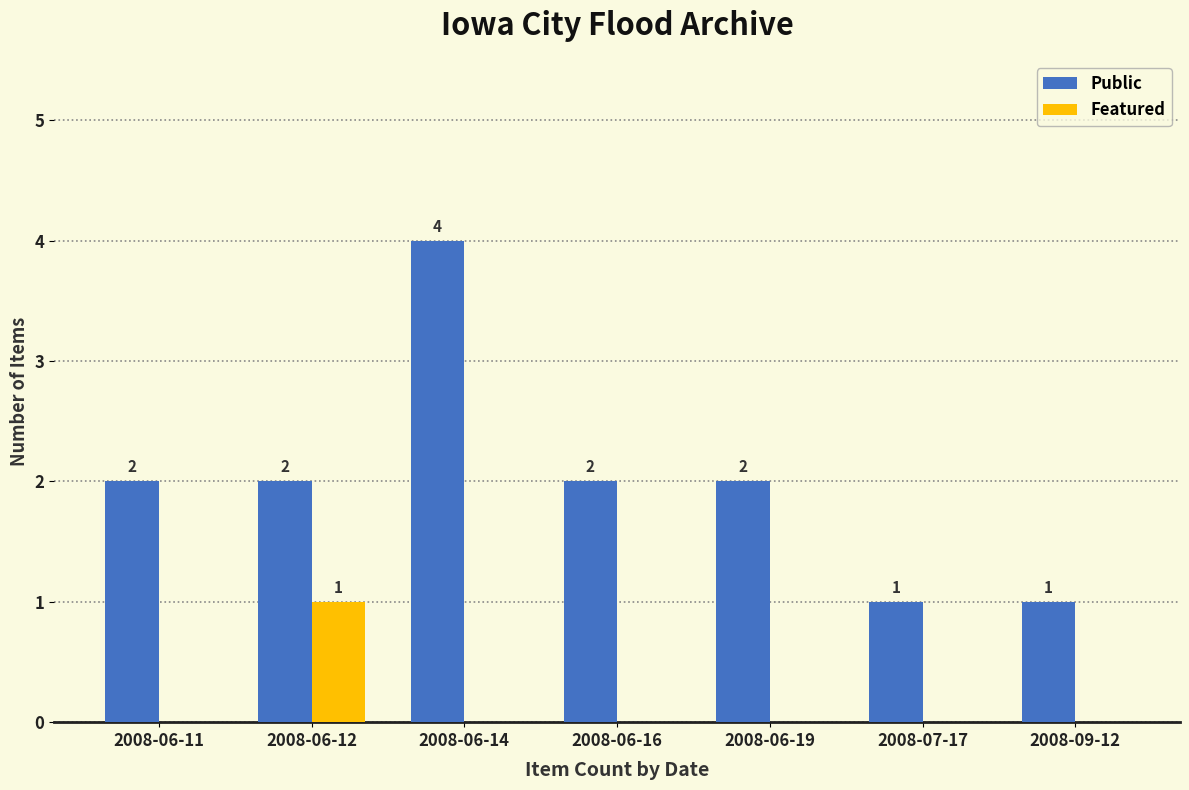

True or false: Featured has a value of 1 at 2008-06-12.

True